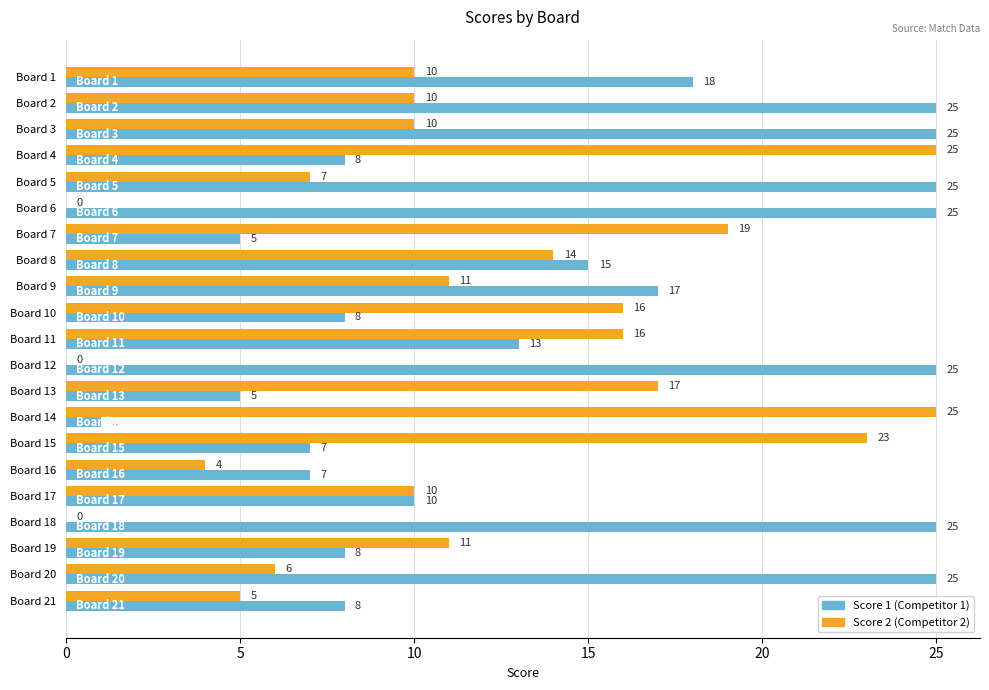

Is it true that Score 2 (Competitor 2) equals 17 at Board 13?

True